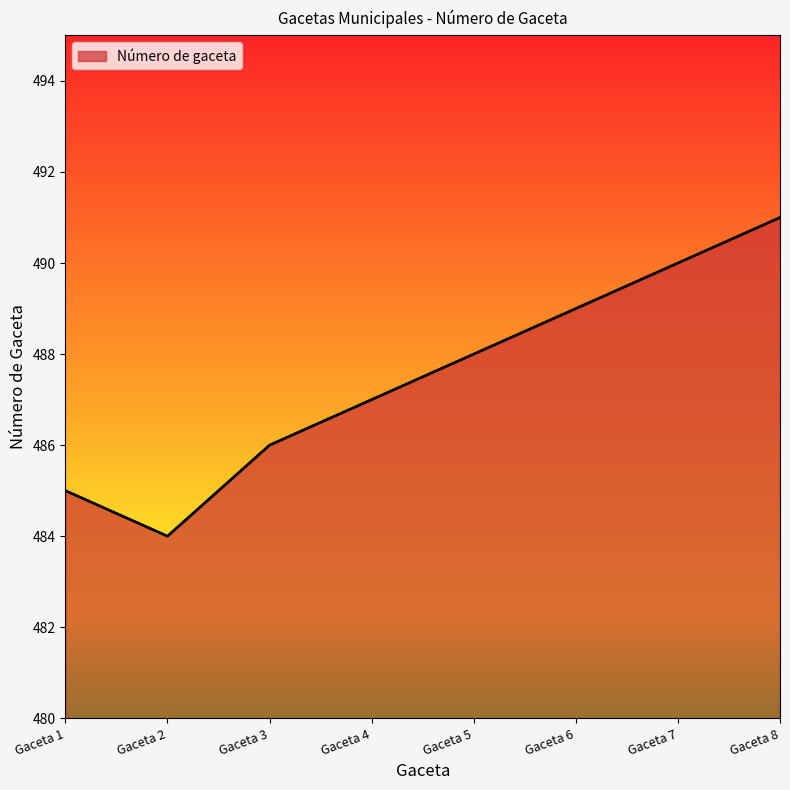

Rank the categories by value from lowest to highest.

Gaceta 2, Gaceta 1, Gaceta 3, Gaceta 4, Gaceta 5, Gaceta 6, Gaceta 7, Gaceta 8